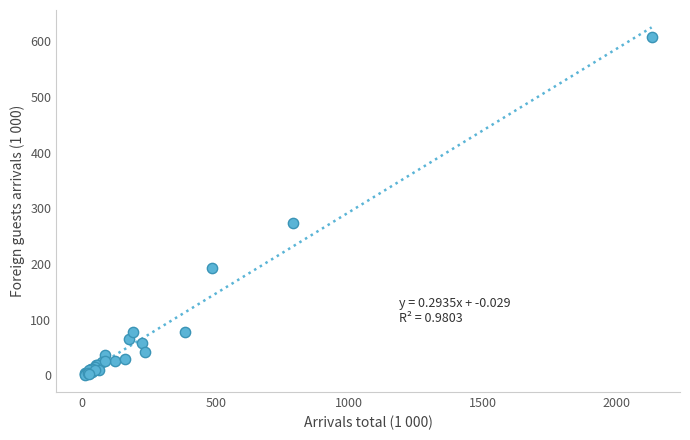

What Y value in the scatter plot is closest to 304?

274.1